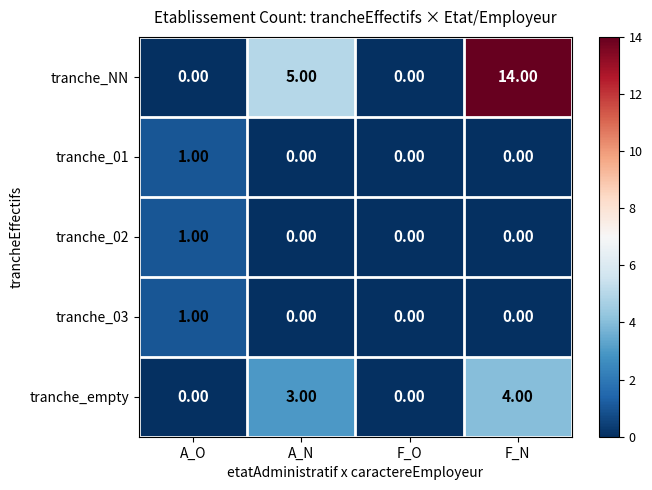

Between A_O and A_N, which series saw the biggest shift?

tranche_NN